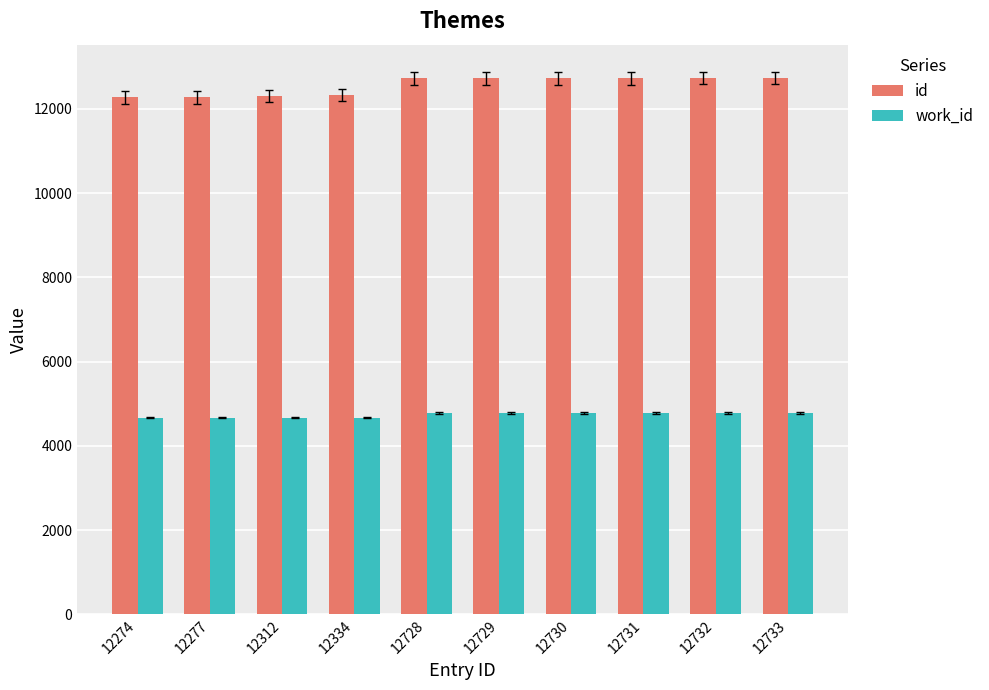

Is it true that id equals 5072 at 12732?

False